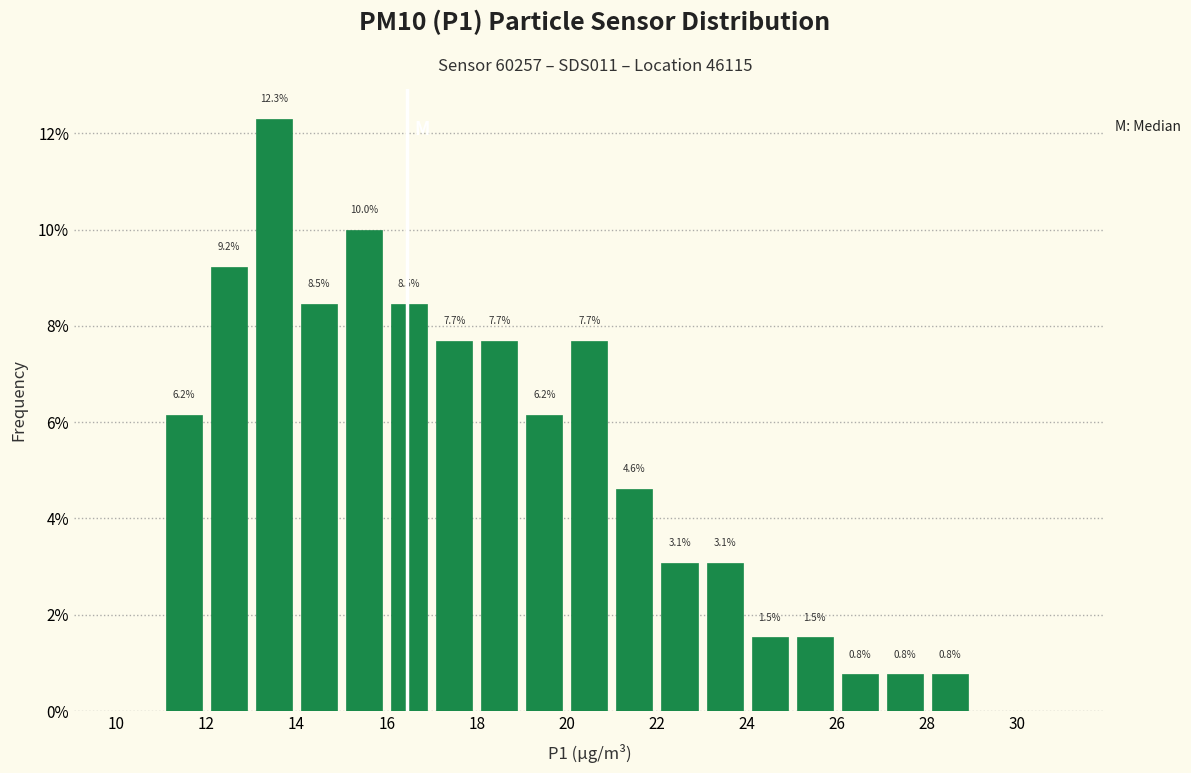

Over which range of the x-axis is the bar tallest?

13 to 14